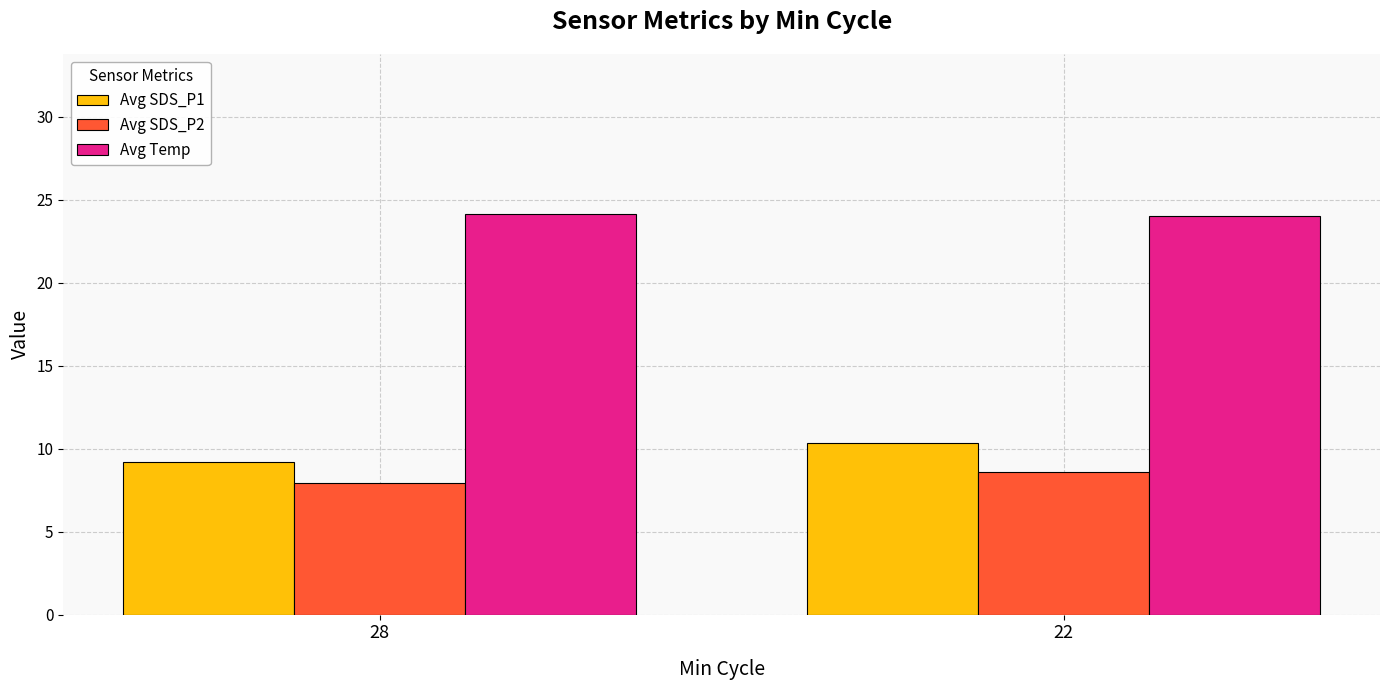

How many Avg SDS_P2 values are between 7 and 8?

1